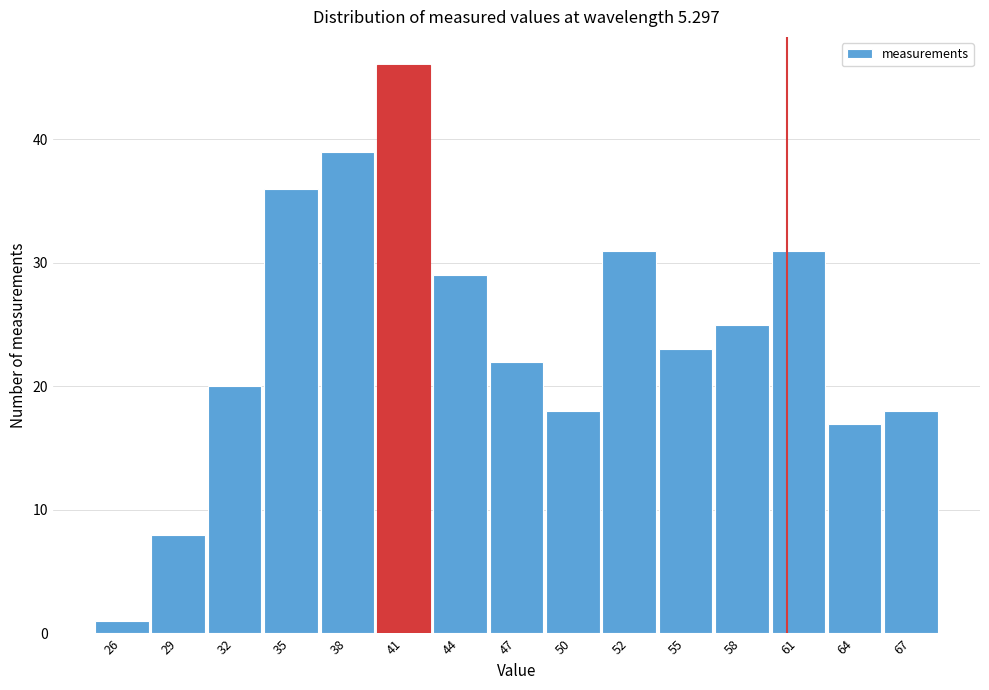

Reading left to right, transcribe all the data shown in this chart.

1	8	20	36	39	46	29	22	18	31	23	25	31	17	18